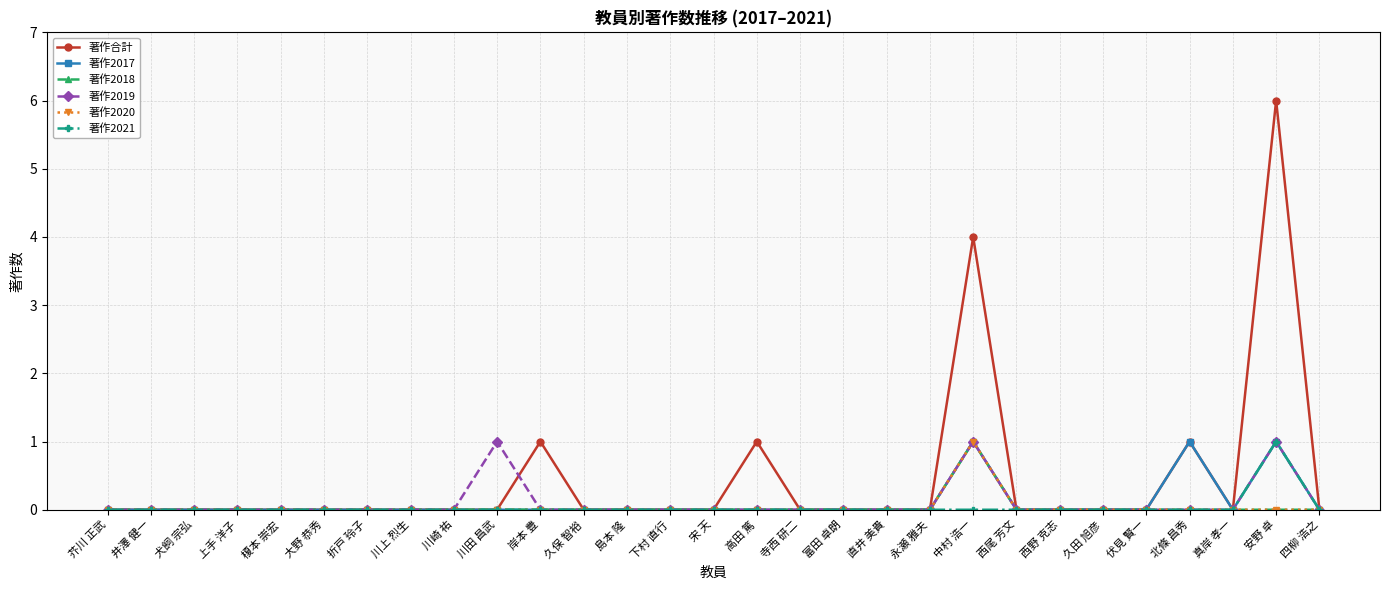

At which category does the chart reach its minimum across all series?

芥川 正武